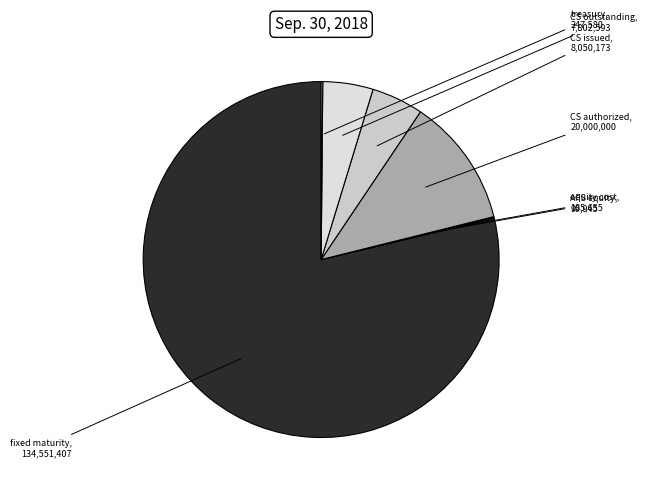

Which category accounts for the majority?

fixed maturity